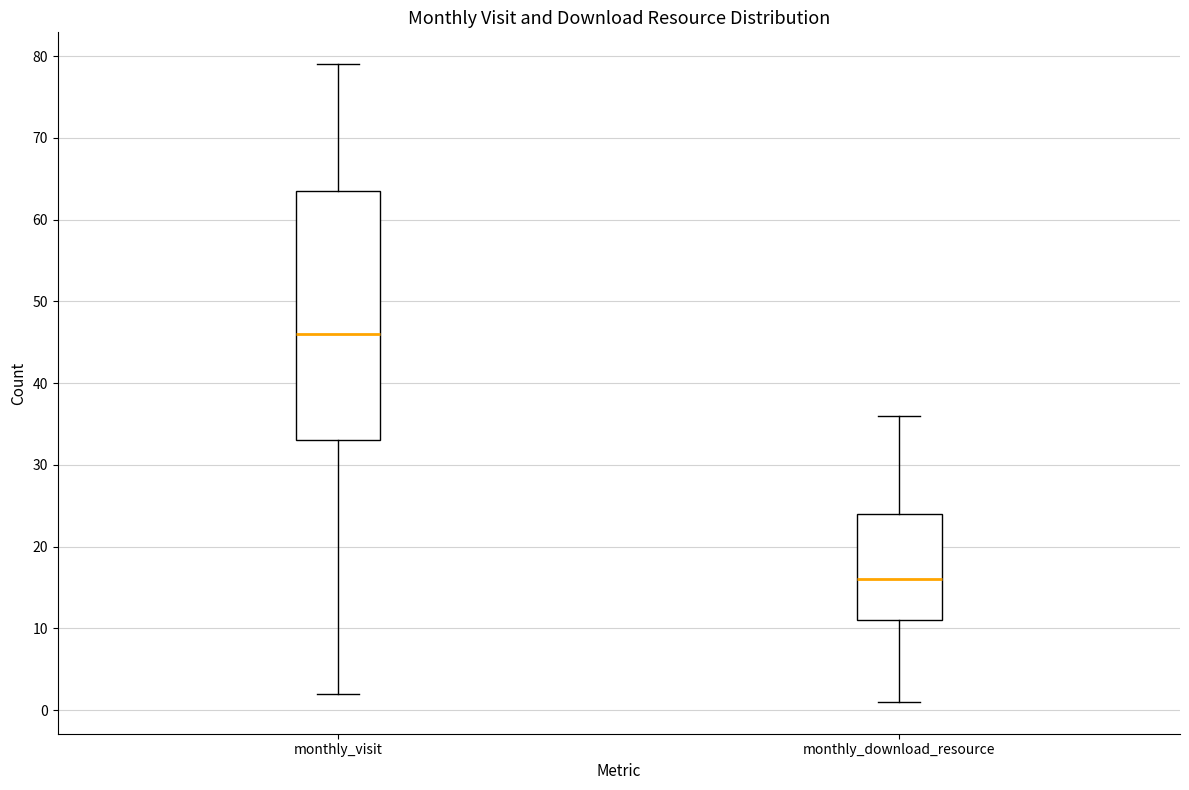

Reading left to right, read every box against the y-axis: the position of its median line, the range the box covers, and the ends of its whiskers. The values are not printed on the chart, so give them approximately, as read against the axis.

monthly_visit: median 46, box 33 to 64, whiskers 2 to 79
monthly_download_resource: median 16, box 11 to 24, whiskers 1 to 36